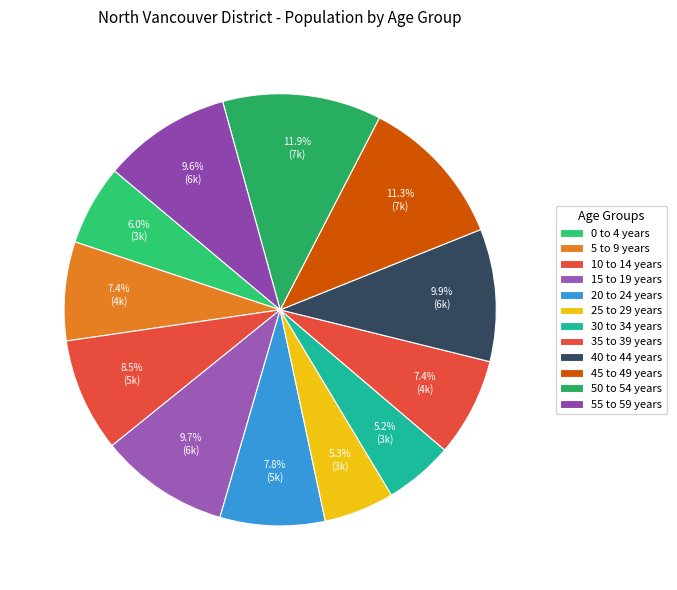

What is the ratio of the value at 10 to 14 years to the value at 50 to 54 years?

0.7